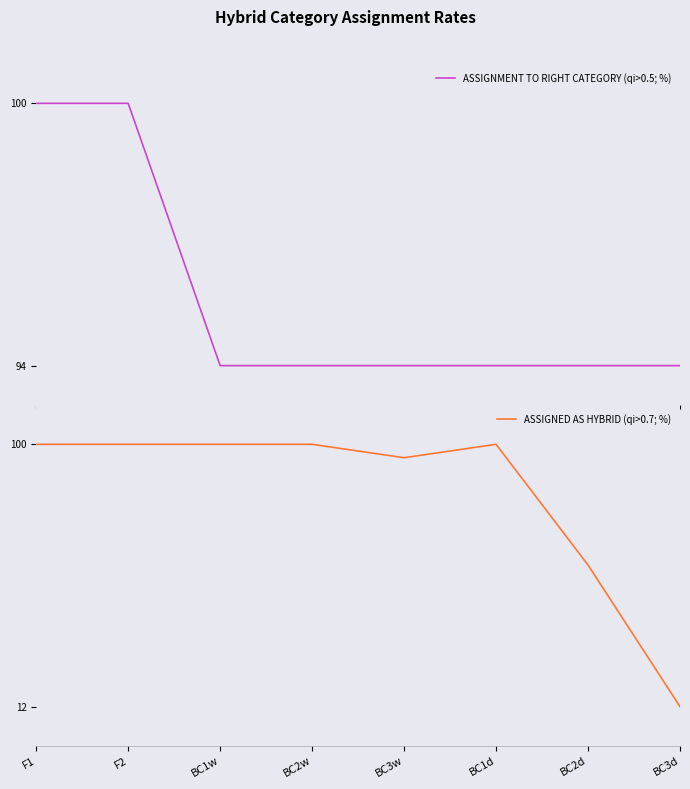

Which category has the lowest value in the ASSIGNMENT TO RIGHT CATEGORY (qi>0.5; %) series?

BC1w